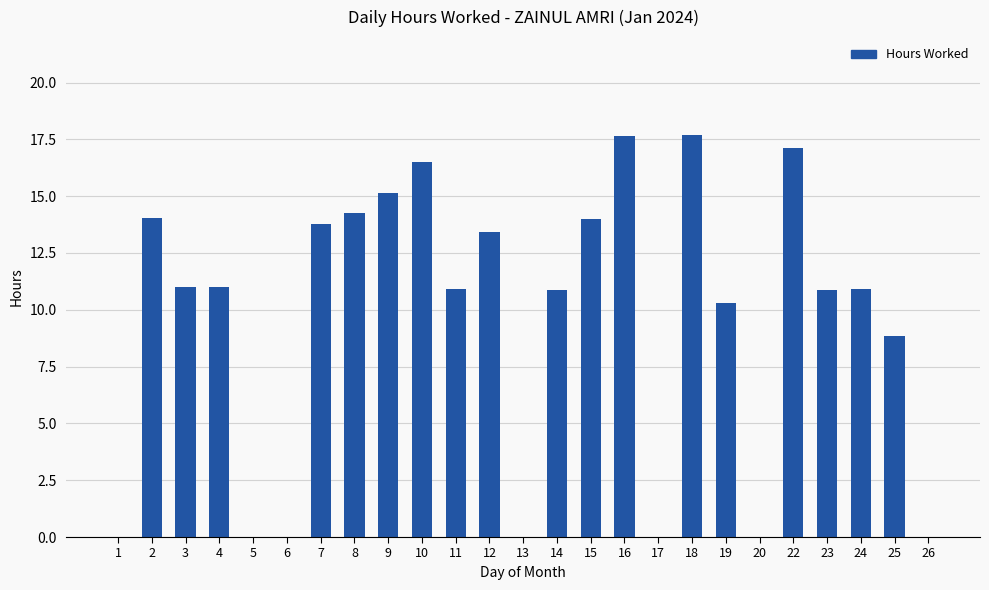

What is the sum of the values at 1 and 10?

16.5